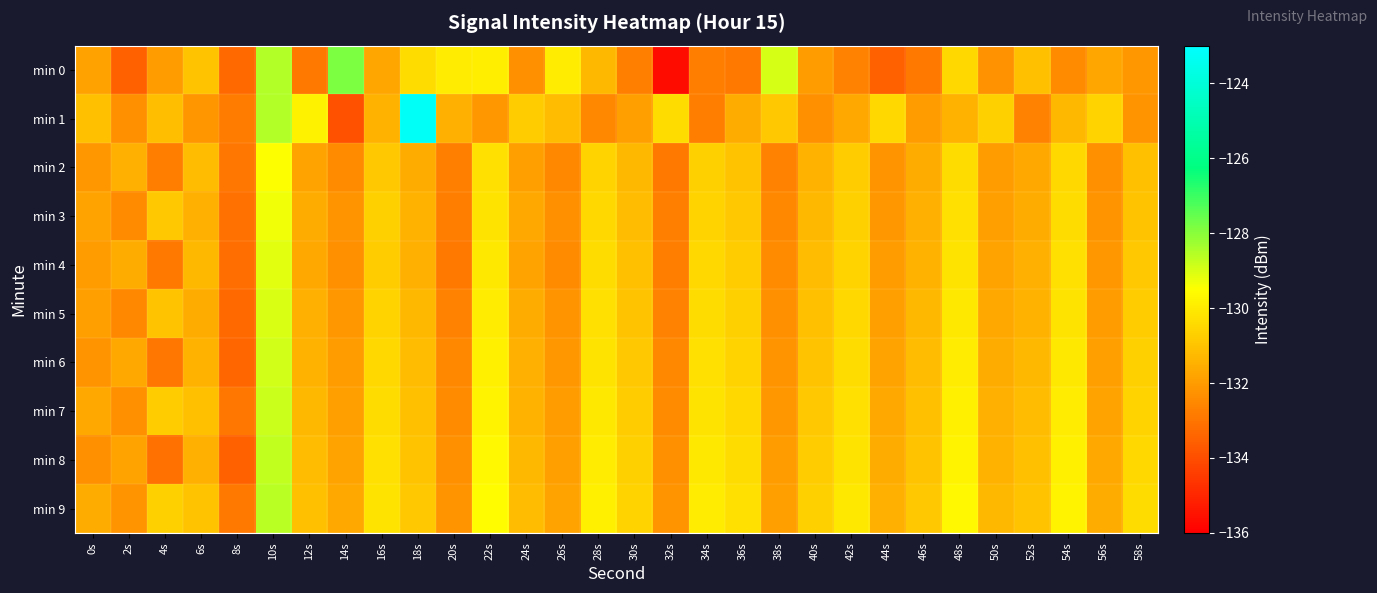

At how many categories does at least one series exceed -131?

25